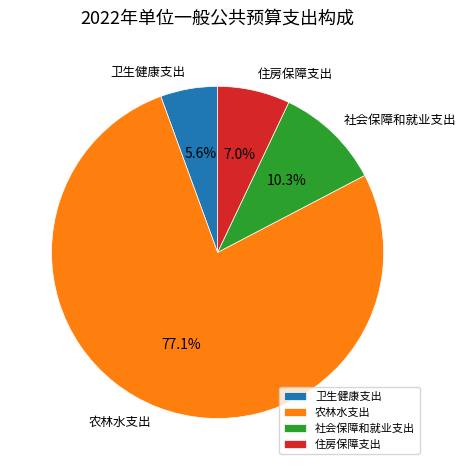

To the nearest percent, what is the combined percentage of 社会保障和就业支出 and 农林水支出?

87%